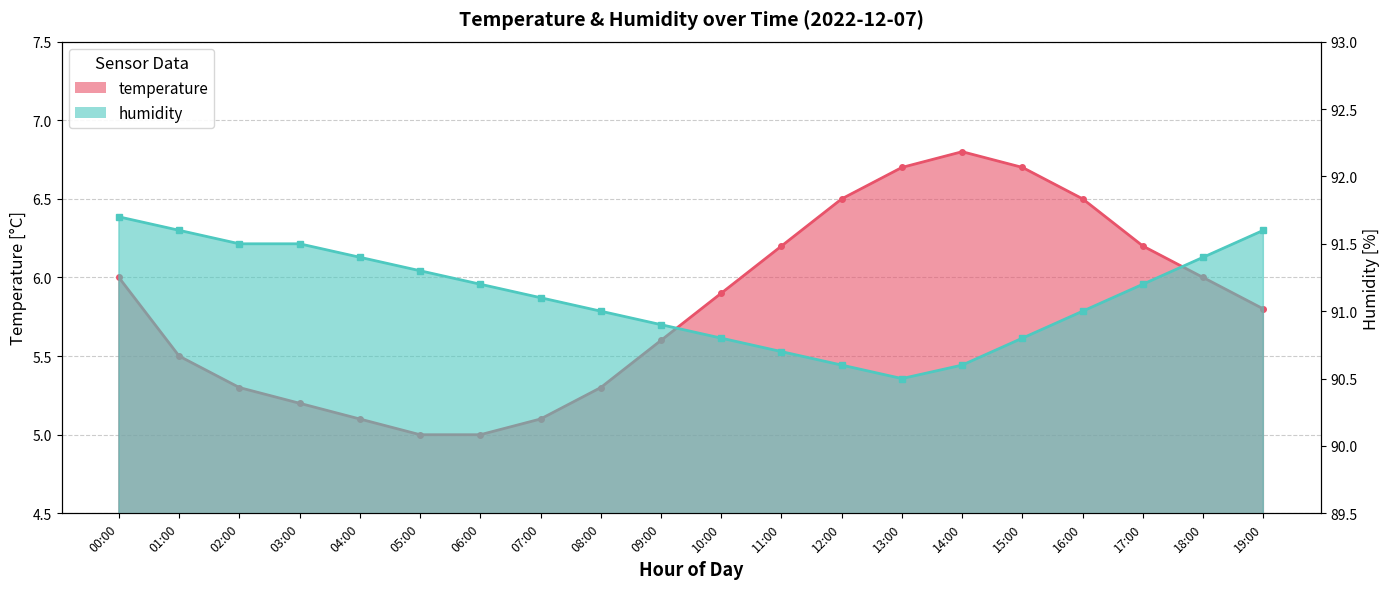

True or false: humidity has more than 1 interior local peaks.

False